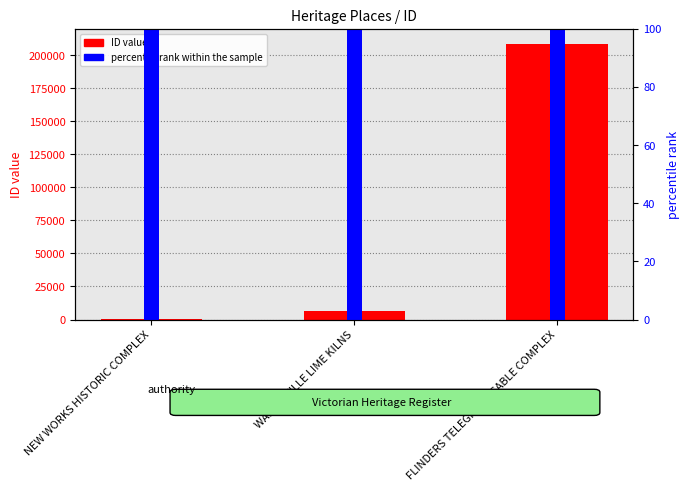

How many data points does each series have?

3